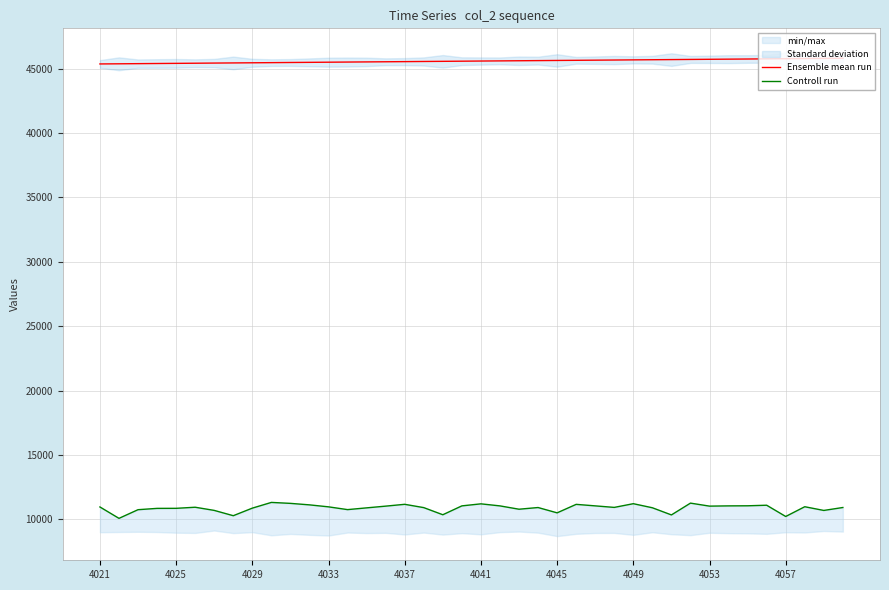

Rank the series by their maximum value, from highest to lowest.

Ensemble mean run, Controll run